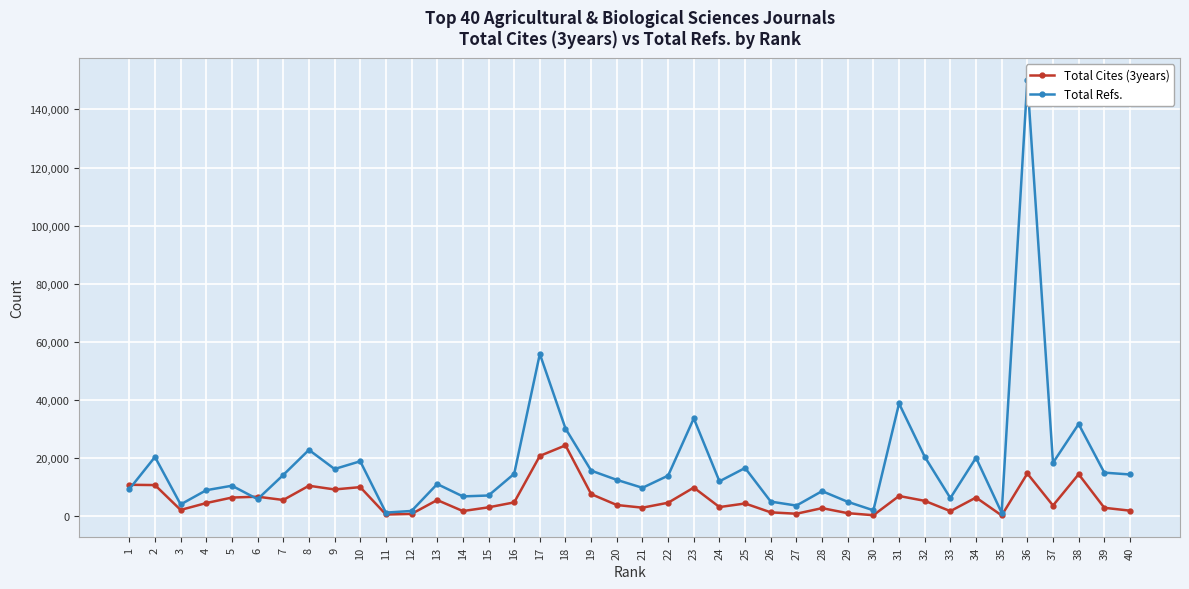

How many categories are shown in the chart?

40